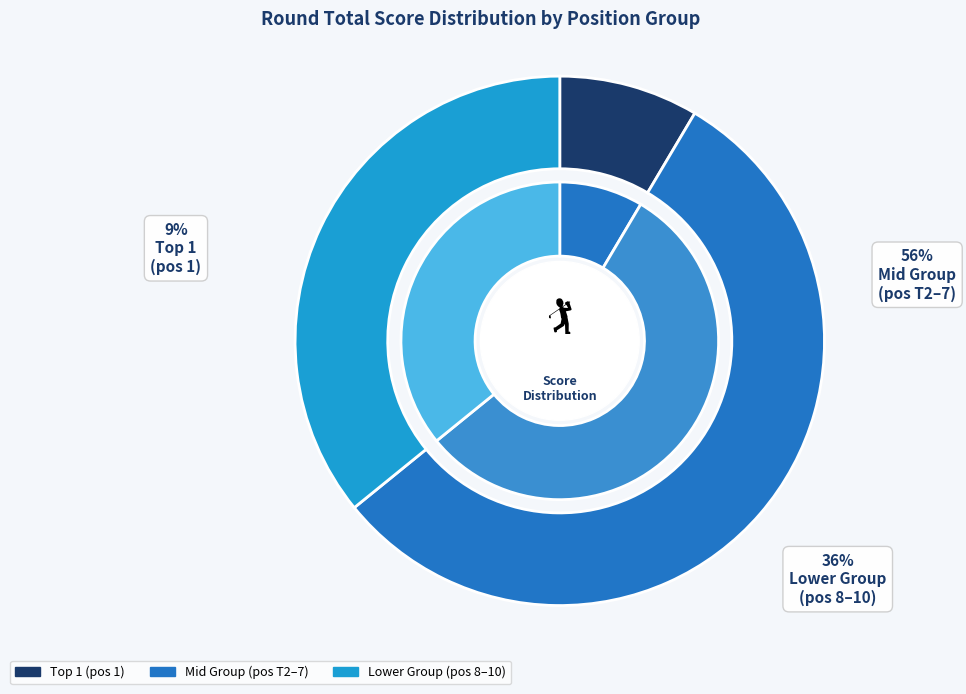

True or false: Hermann Huckert accounts for 24% of the total.

False